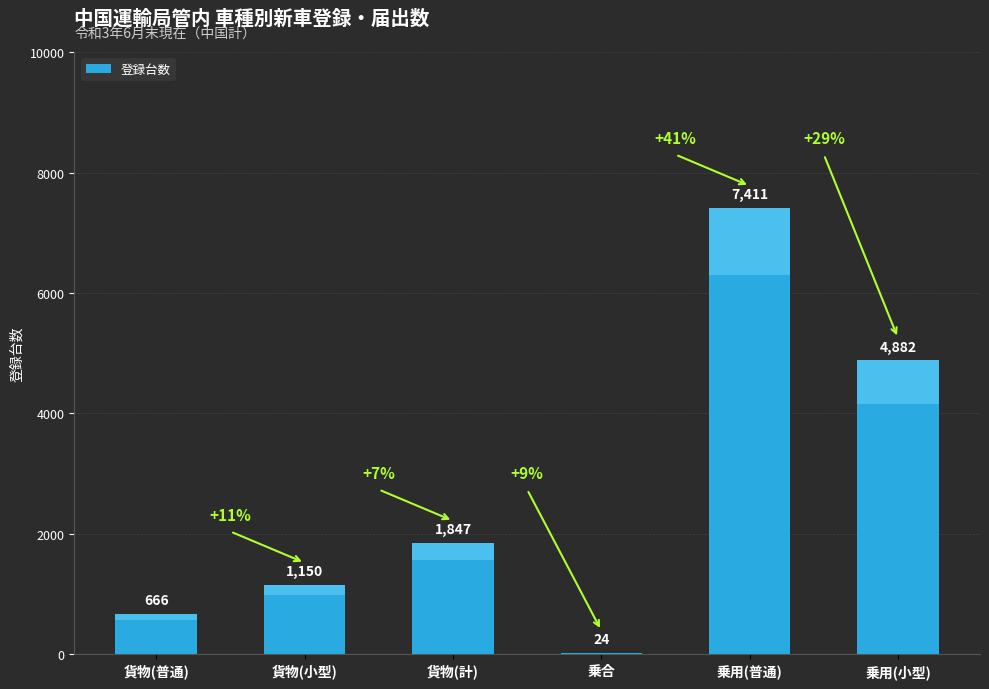

What is the label of the 4th bar from the left?

乗合